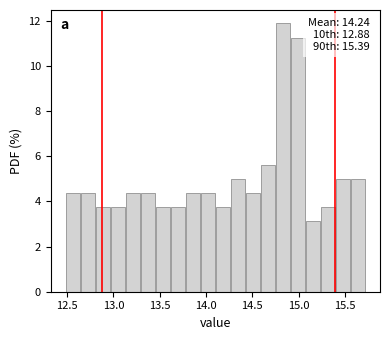

Read against the x-axis, roughly where is the centre of the tallest bar?

14.85